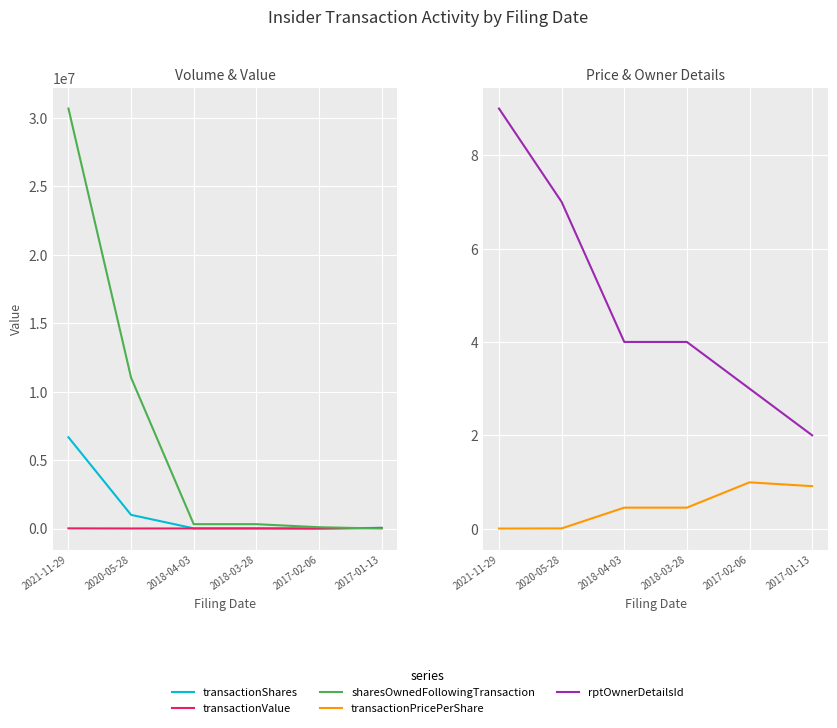

Reading left to right, transcribe all the data shown in this chart.

transactionShares: 6666666.0	1000000.0	15000.0	15000.0	3000.0	50000.0
transactionValue: 13333.0	5000.0	6750.0	6750.0	2977.0	45500.0
sharesOwnedFollowingTransaction: 30665789.0	11016666.0	320075.0	320000.0	97000.0	0.0
transactionPricePerShare: 0.0	0.0	0.5	0.5	1.0	0.9
rptOwnerDetailsId: 9.0	7.0	4.0	4.0	3.0	2.0